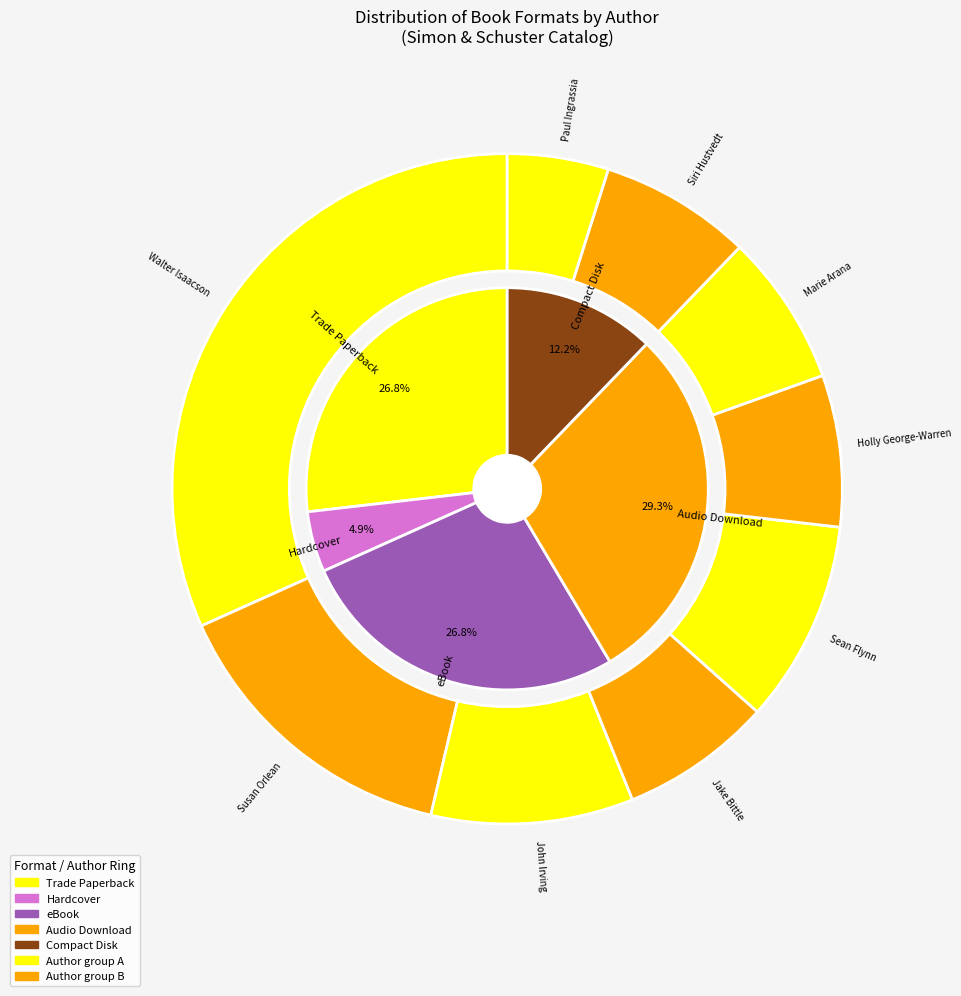

Is it true that Walter Isaacson (697650) is 32% of the pie?

True